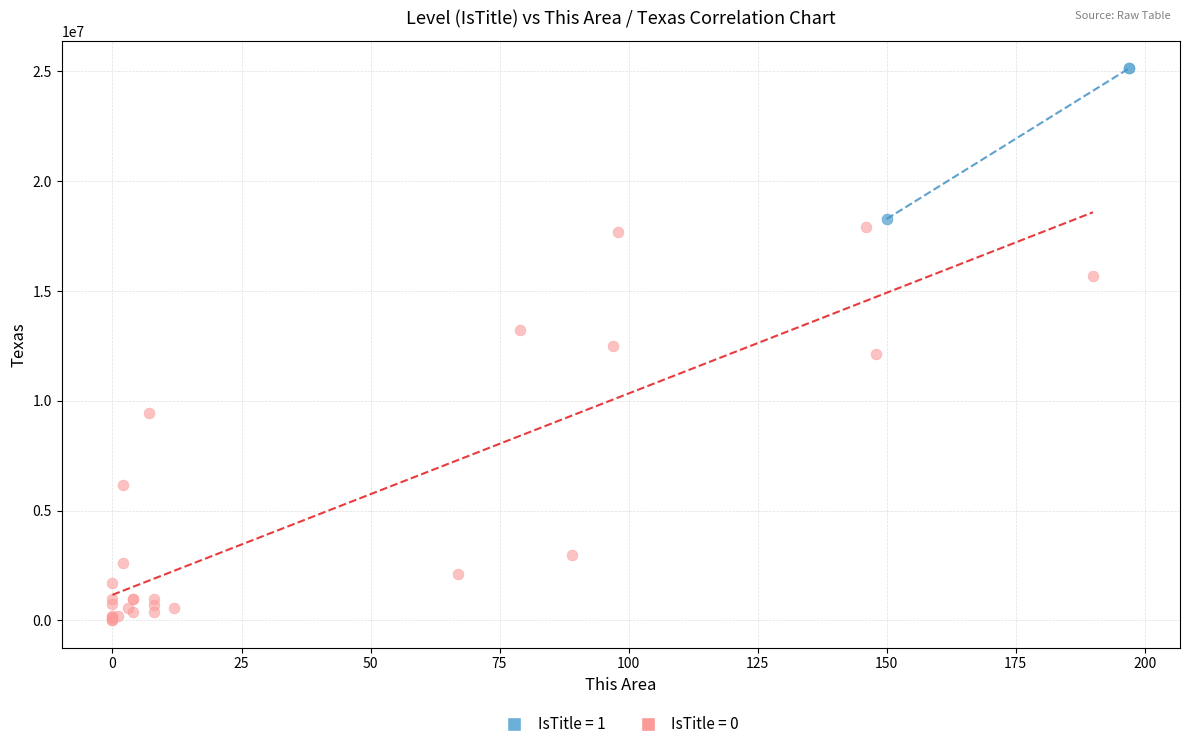

Which series reaches the minimum Y coordinate?

IsTitle = 0